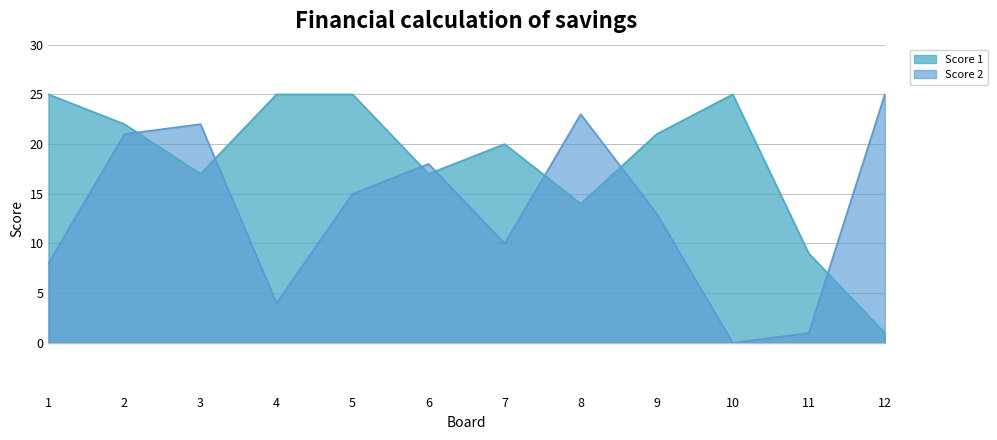

What is the total value across all series at 10?

25